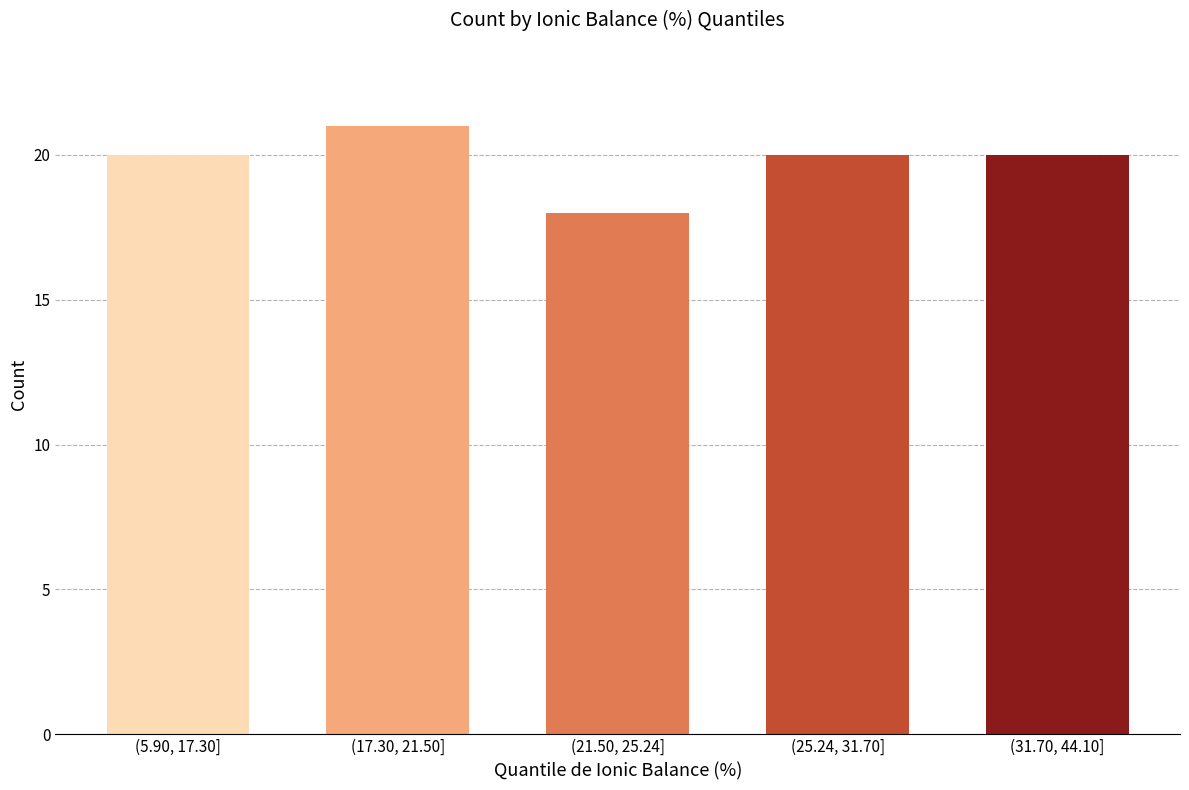

Reading left to right, list all the values displayed in this chart.

20	21	18	20	20